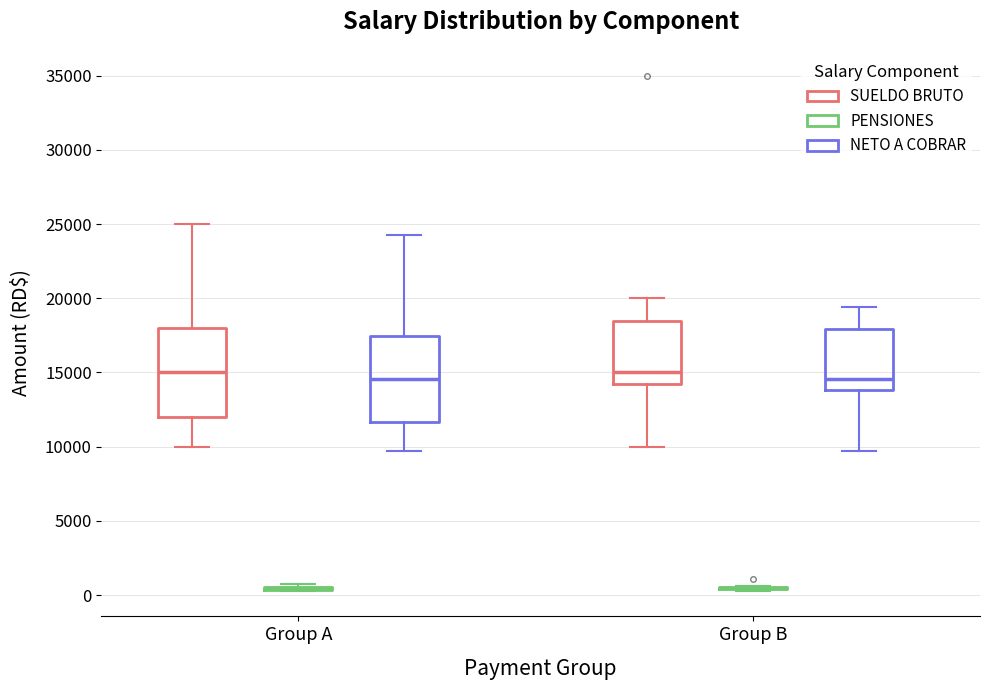

Reading left to right, read every box against the y-axis: the position of its median line, the range the box covers, and the ends of its whiskers. The values are not printed on the chart, so give them approximately, as read against the axis.

Group A (SUELDO BRUTO): median 15000, box 12000 to 18000, whiskers 10000 to 25000
Group A (PENSIONES): box collapsed to a line at 500, whiskers 500 to 1000
Group A (NETO A COBRAR): median 14500, box 11500 to 17500, whiskers 9500 to 24000
Group B (SUELDO BRUTO): median 15000, box 14500 to 18500, whiskers 10000 to 20000
Group B (PENSIONES): box collapsed to a line at 500, whiskers 500 to 500
Group B (NETO A COBRAR): median 14500, box 14000 to 18000, whiskers 9500 to 19500